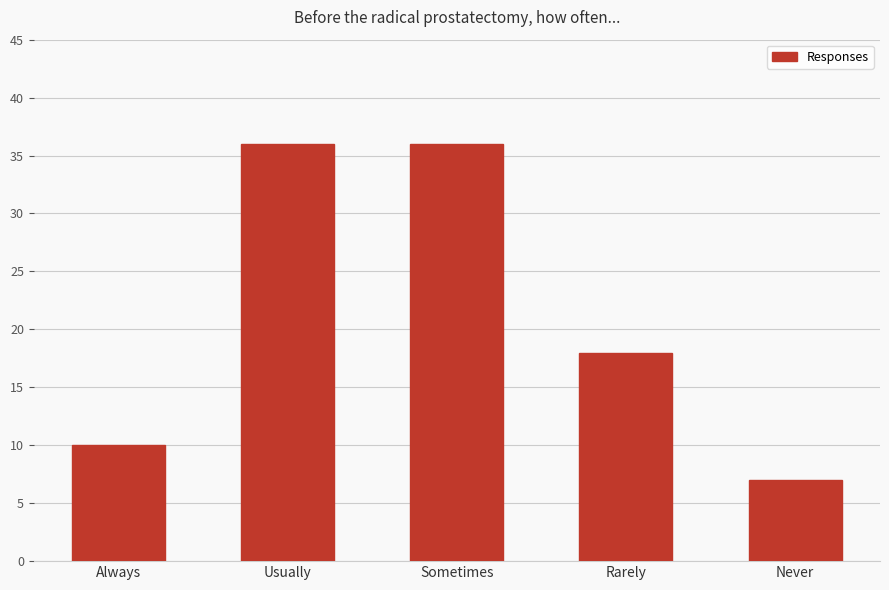

Reading left to right, transcribe all the data shown in this chart.

Always=10	Usually=36	Sometimes=36	Rarely=18	Never=7